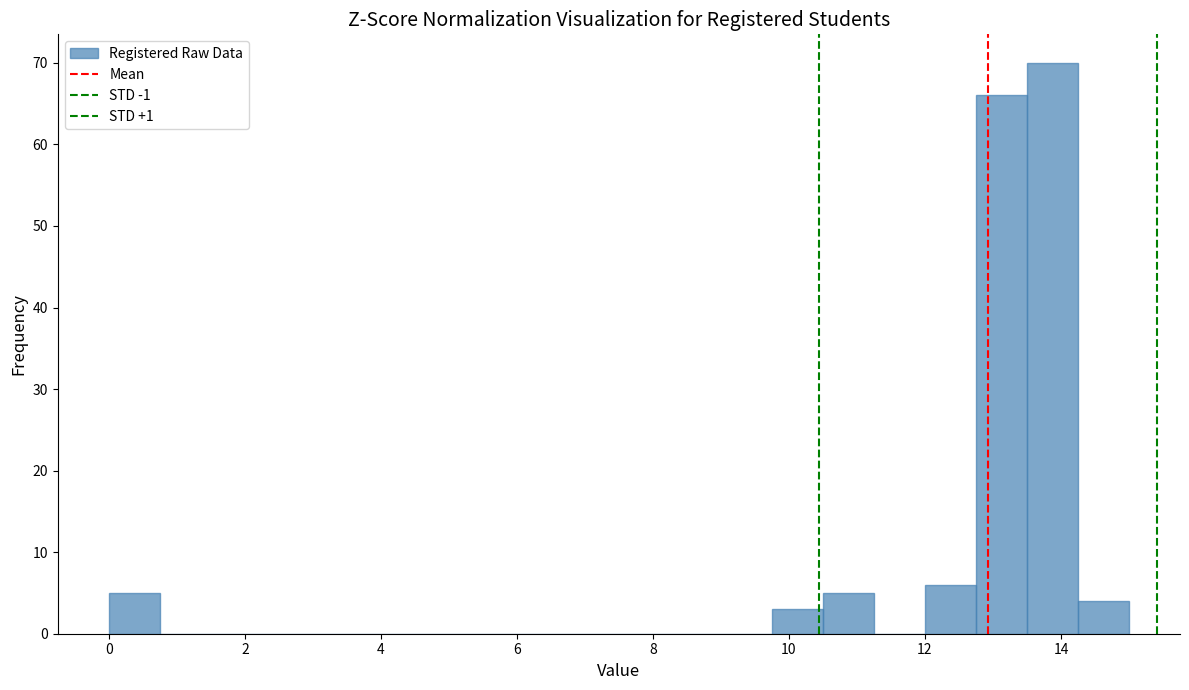

Around what value on the x-axis is the tallest bar? Give the approximate position of its centre, as read against the axis.

13.8